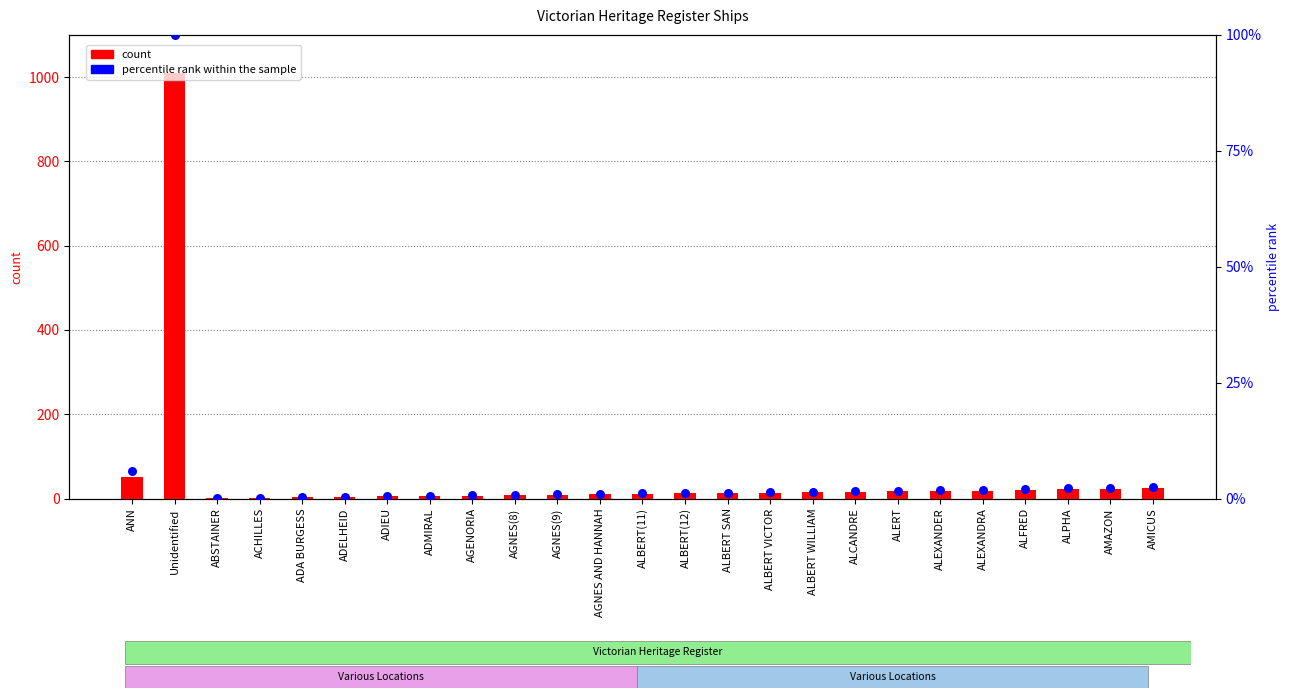

Which series reaches the maximum Y coordinate?

count